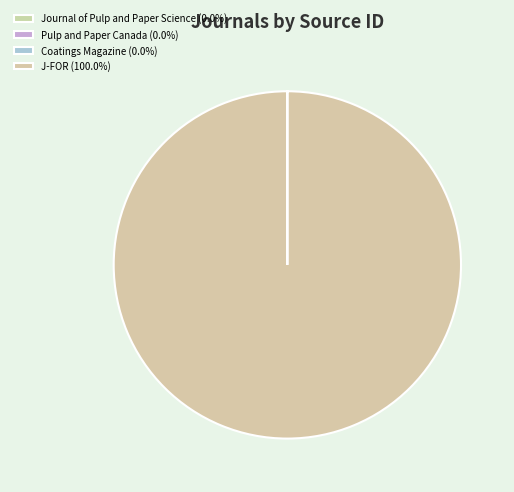

Which slice is the largest?

J-FOR